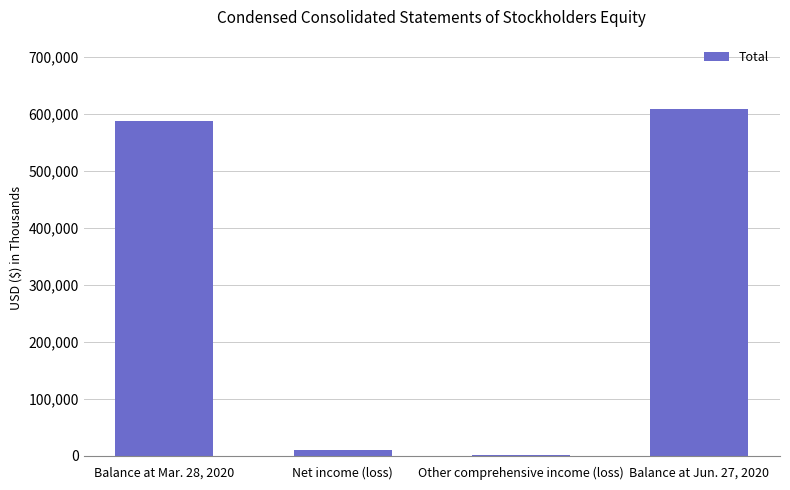

What is the greatest value displayed?

608569